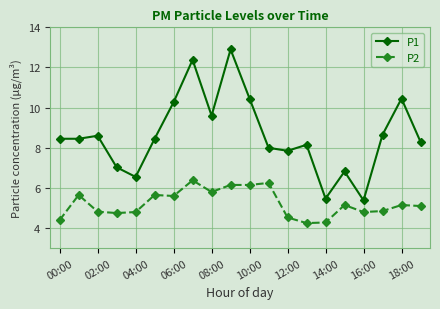

What is the greatest value displayed?

12.9